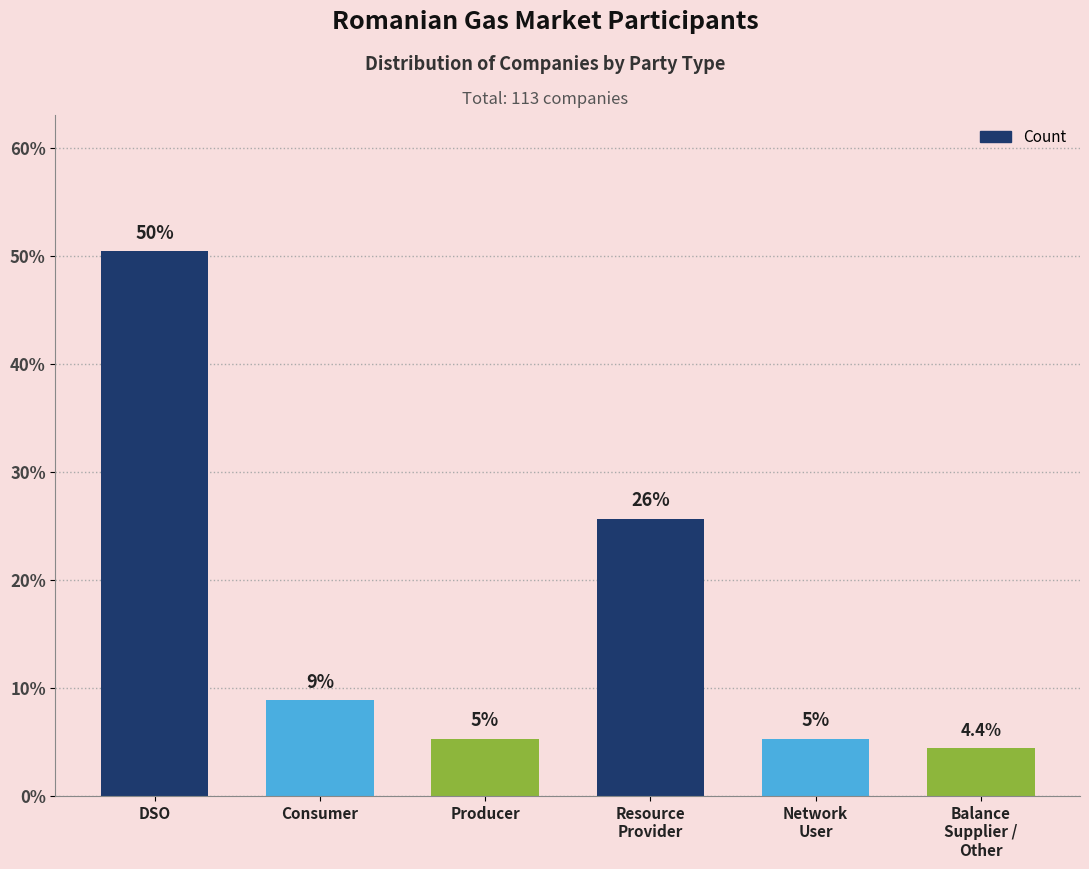

Between Network
User and Consumer, which is larger?

Consumer